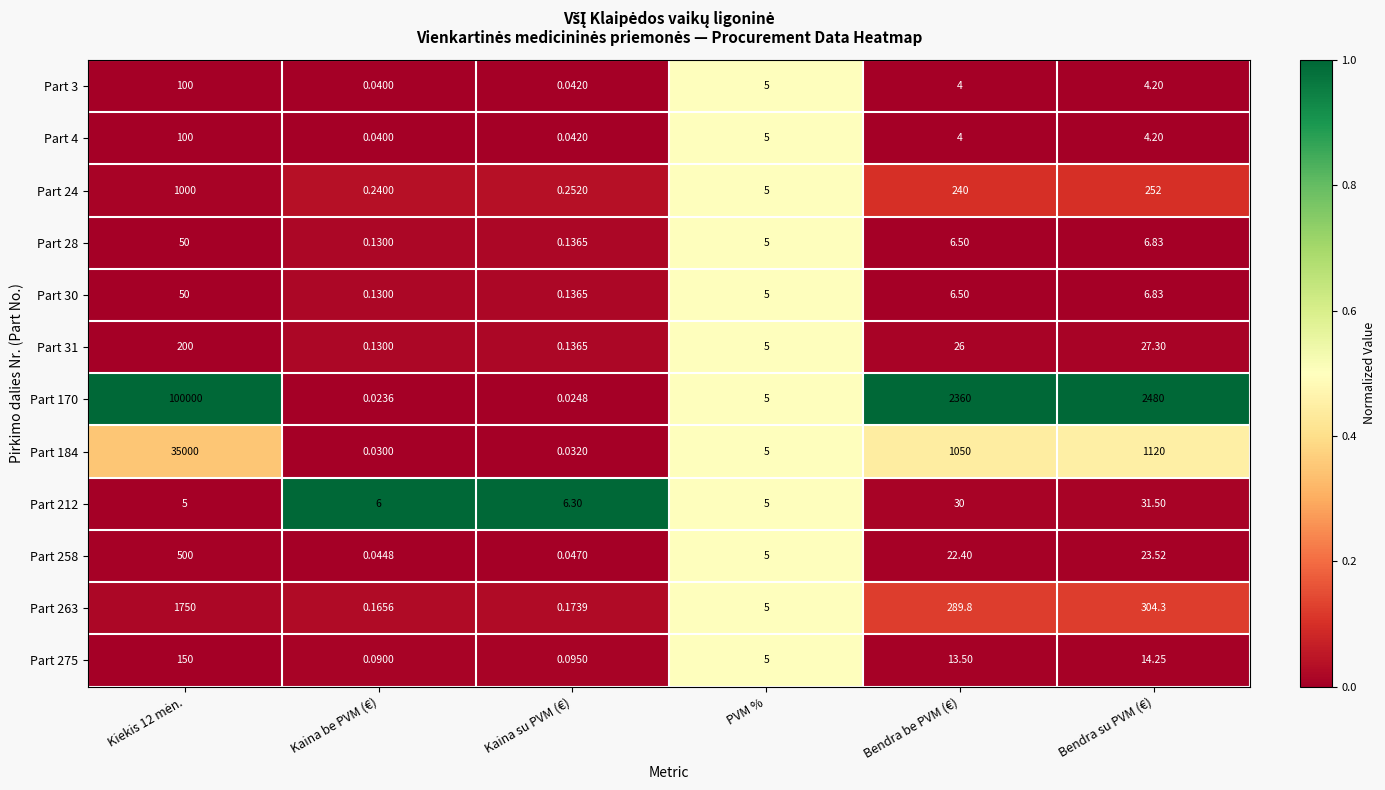

Where is Part 275 nearest to the value 75?

Bendra su PVM (€)